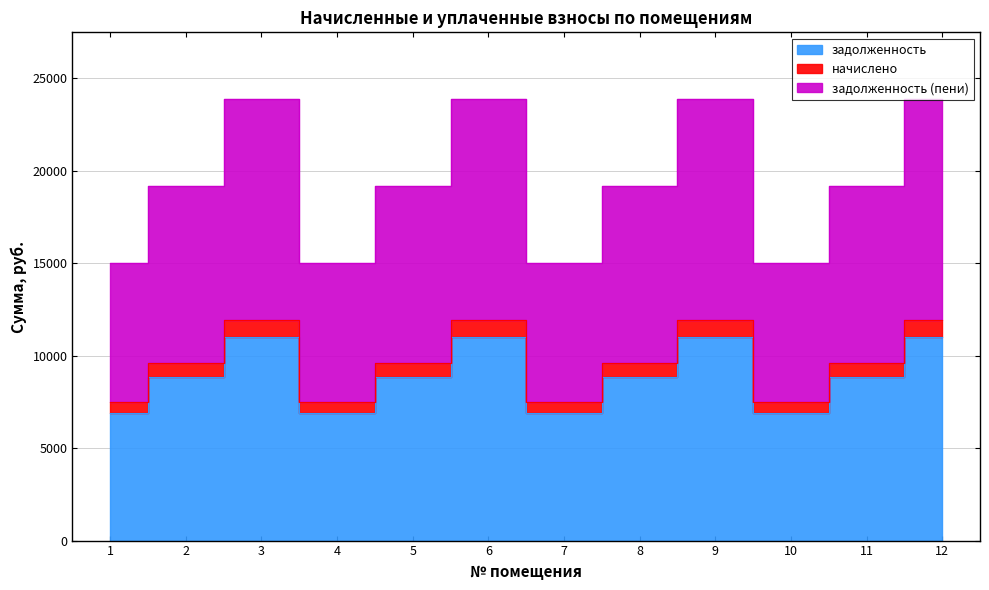

What is the maximum value for задолженность (пени)?

23901.4